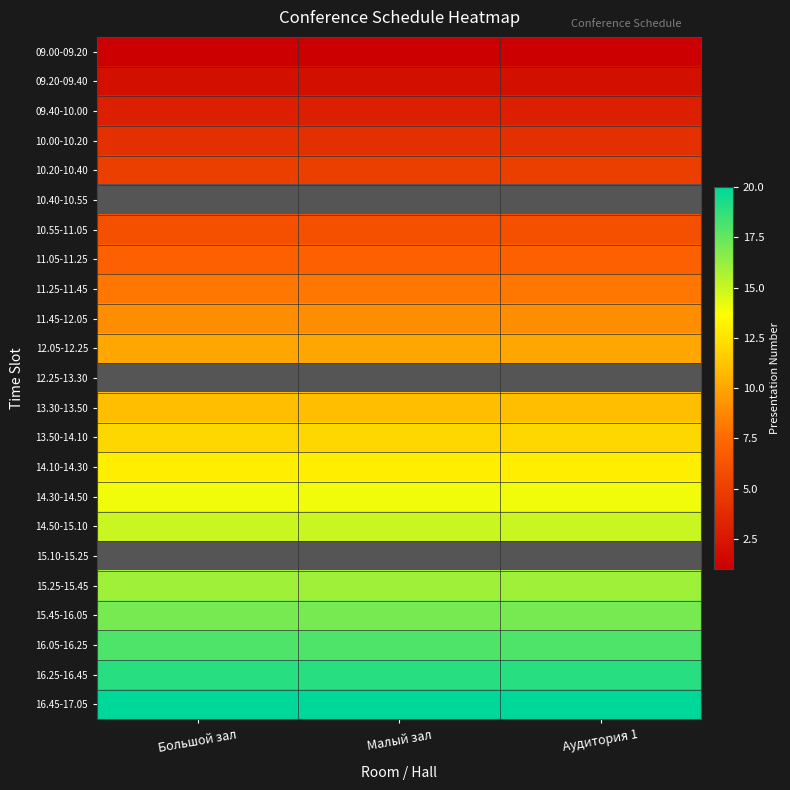

What is the sum of all 09.00-09.20 values?

3.0